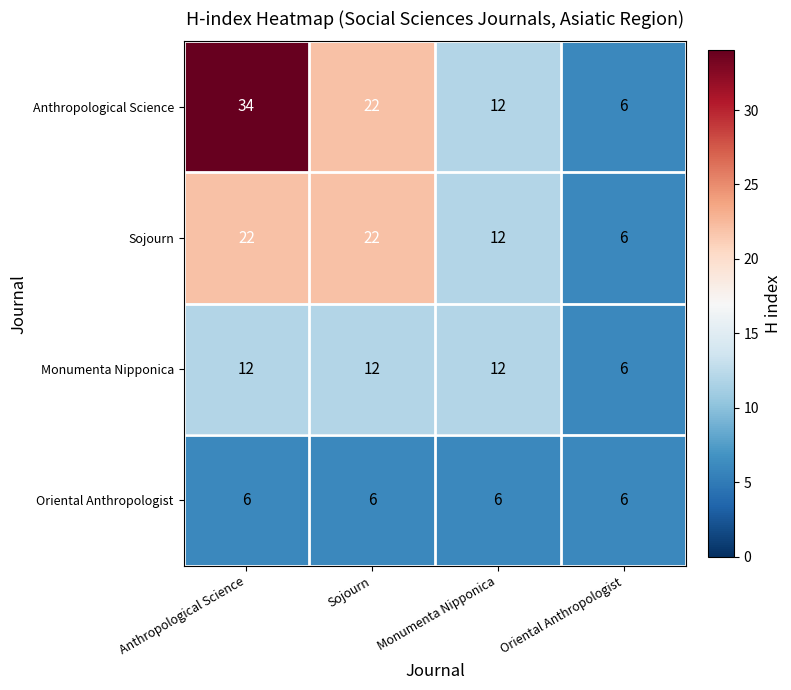

List the series in order of their overall mean, highest first.

Anthropological Science, Sojourn, Monumenta Nipponica, Oriental Anthropologist